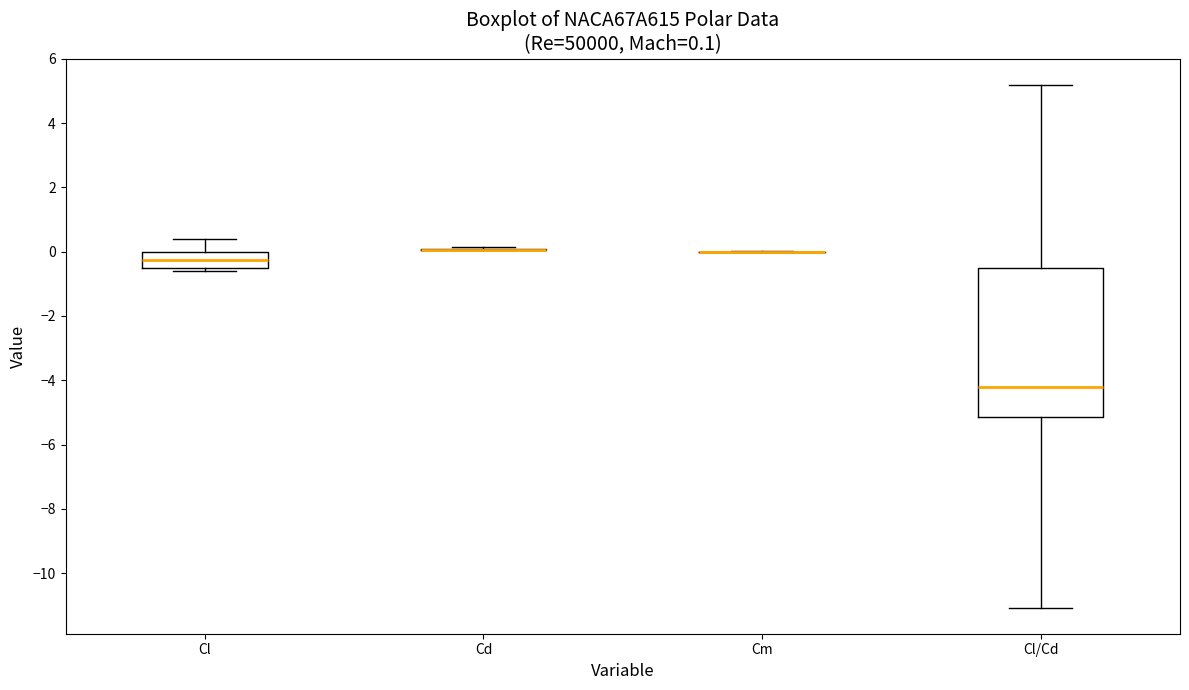

Which box is the tallest, from its lower edge to its upper edge?

Cl/Cd